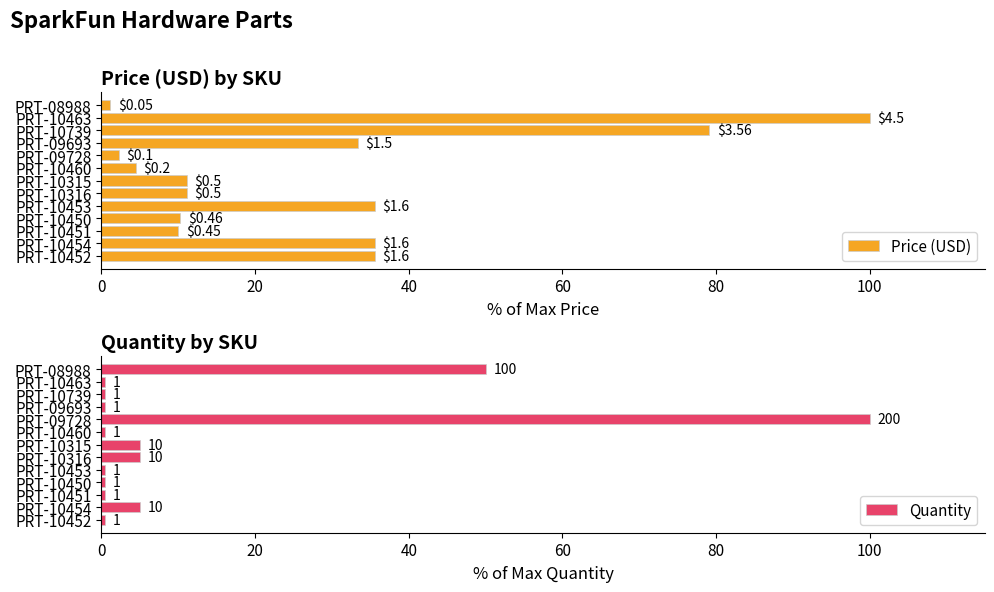

At PRT-10460, list the series in order from largest to smallest.

Price (USD), Quantity